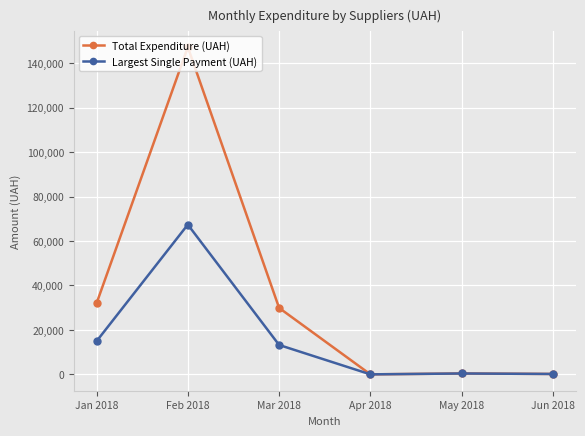

Which series has the largest range (max minus min)?

Total Expenditure (UAH)